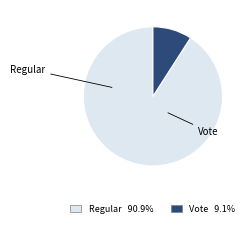

To the nearest percent, what is the combined percentage of Regular and Vote?

100%